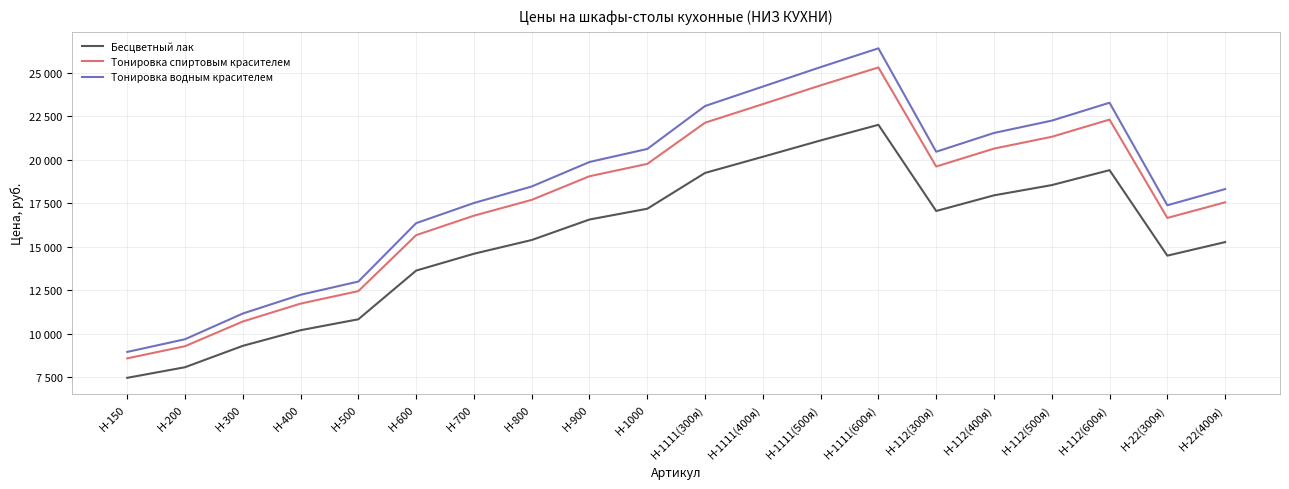

Is this an area chart (filled region under the line)?

No